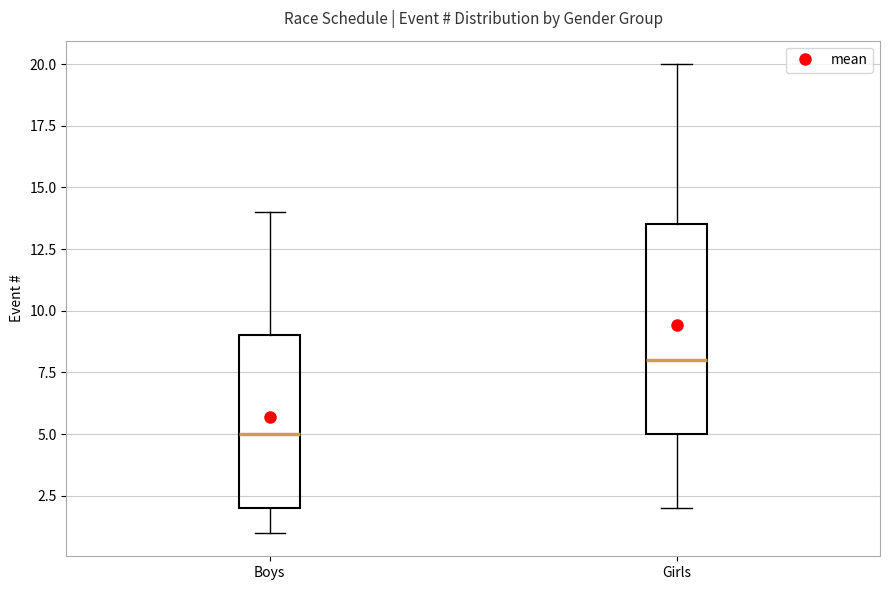

Reading left to right, transcribe this box plot: for each box, give where its median line is, the range the box spans, and where its two whiskers end, as read against the y-axis. The values are not printed on the chart, so give them approximately, as read against the axis.

Boys: median 5.0, box 2.0 to 9.0, whiskers 1.0 to 14.0
Girls: median 8.0, box 5.0 to 13.5, whiskers 2.0 to 20.0